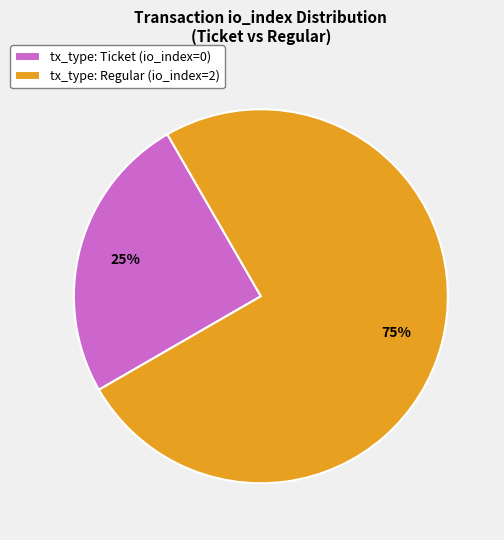

True or false: tx_type: Regular (io_index=2) accounts for 75% of the total.

True